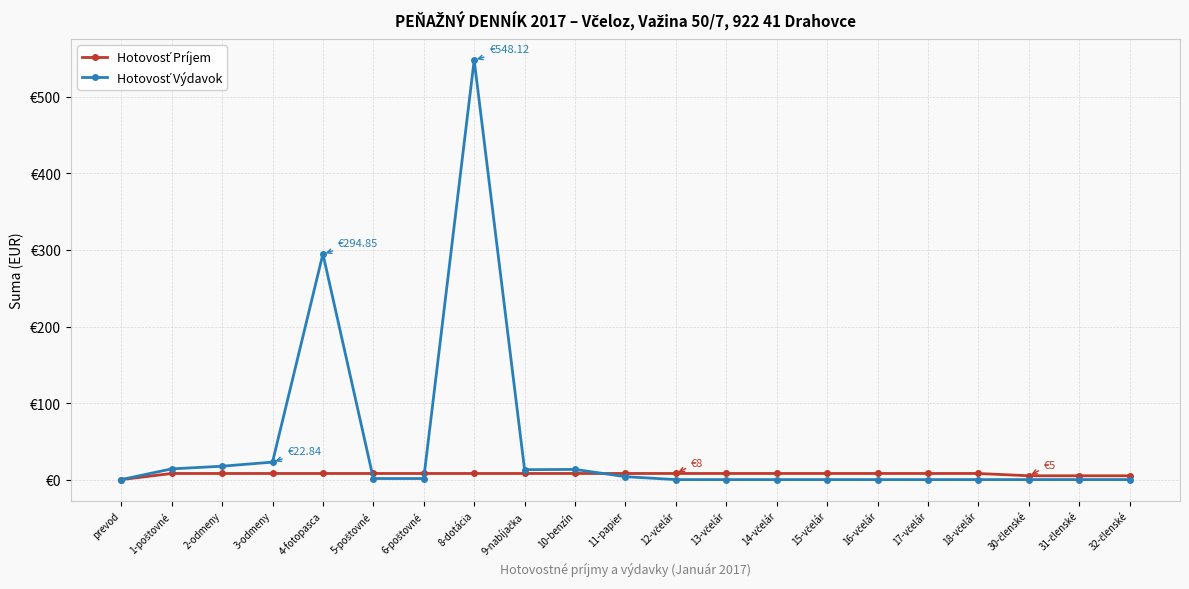

What is the label of the 14th point from the right?

8-dotácia